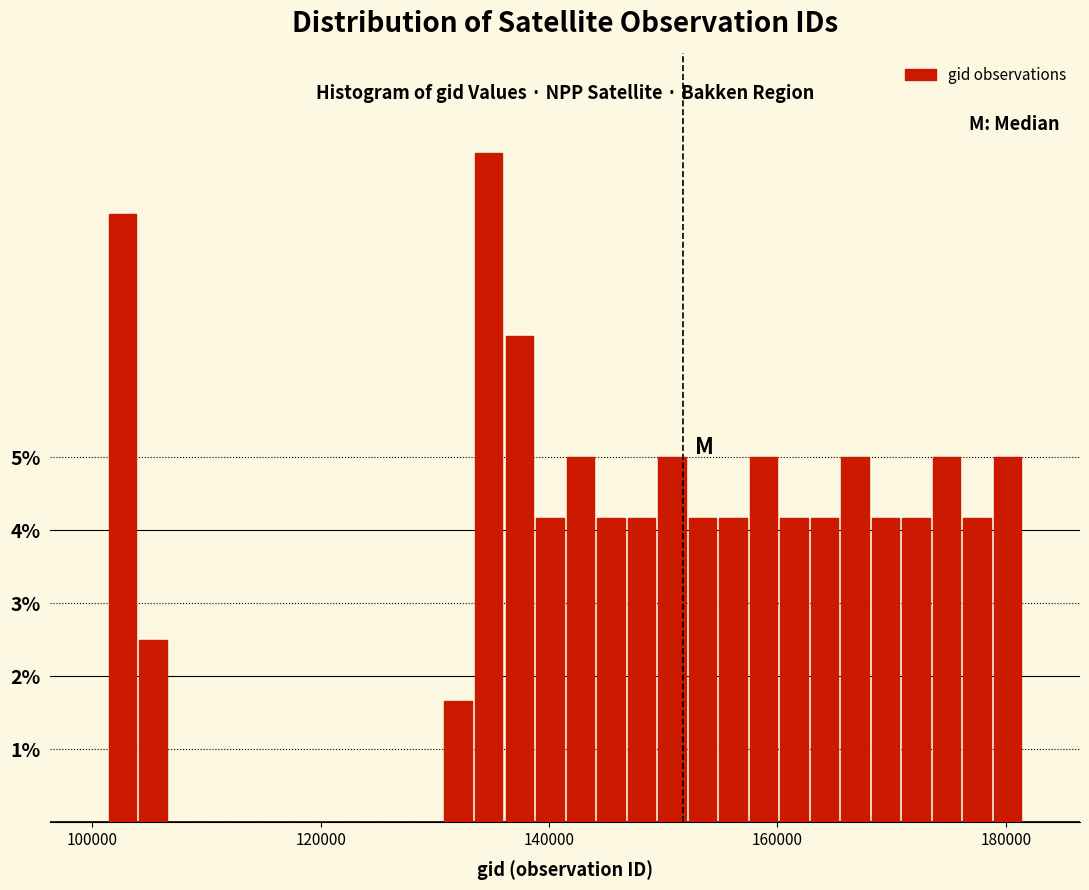

Read against the x-axis, roughly where is the centre of the tallest bar?

134000